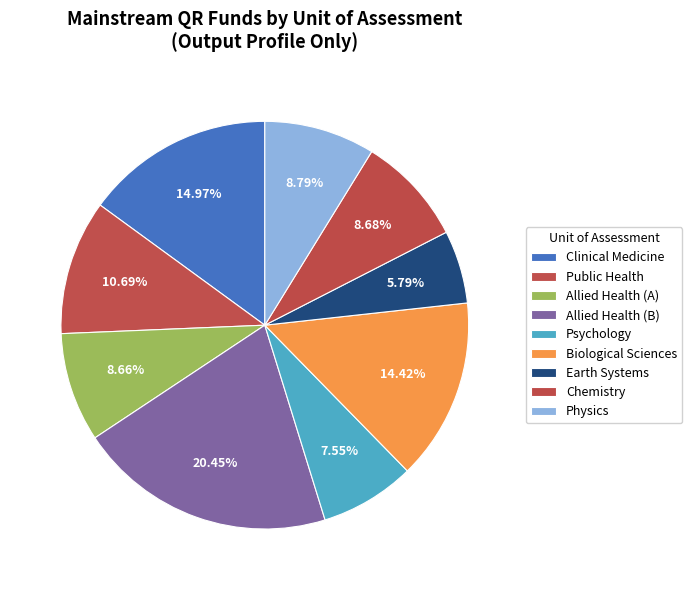

Which category has the biggest portion of the pie?

Allied Health (B)